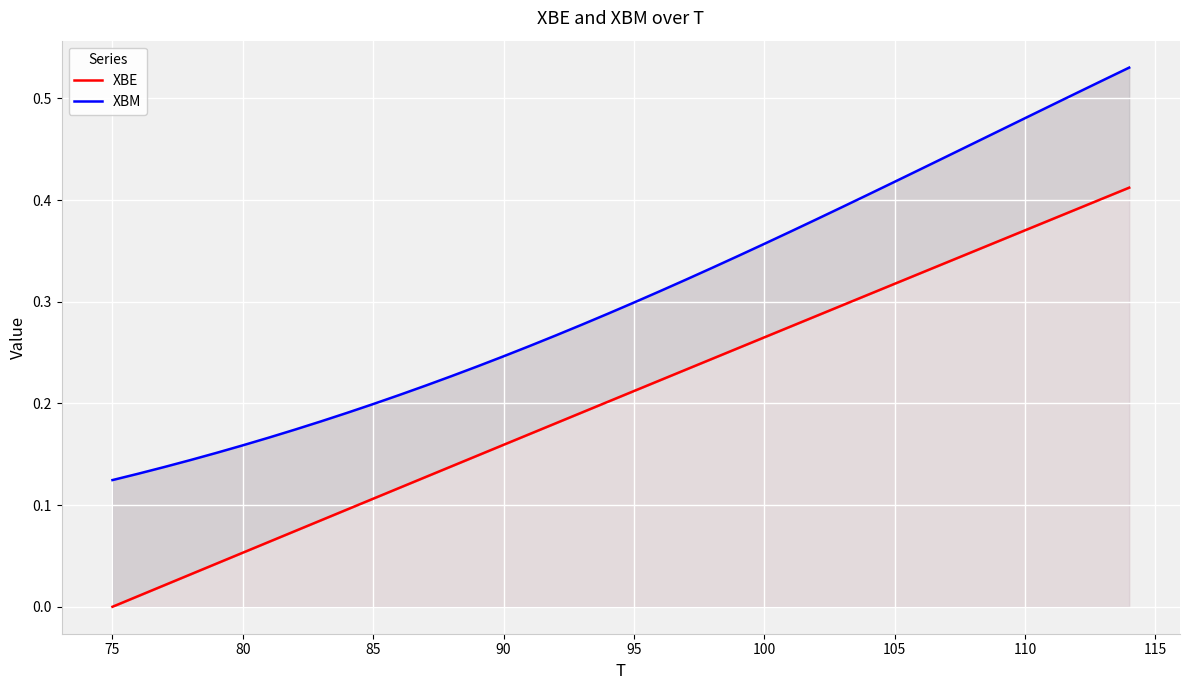

True or false: XBE and XBM cross at least once.

False